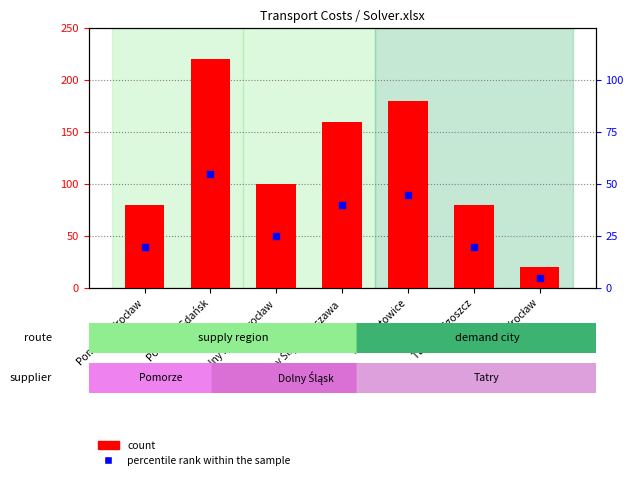

Which series has the largest total across all categories?

count